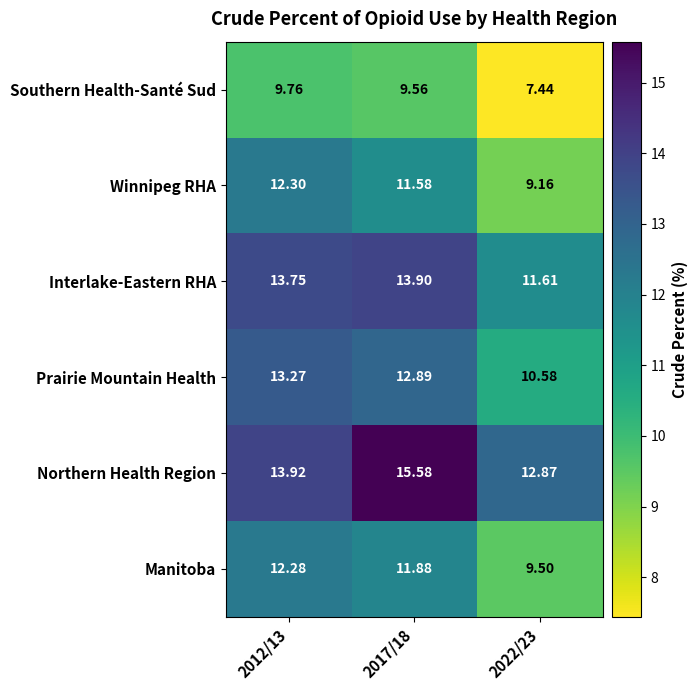

Between 2017/18 and 2022/23, which series saw the biggest shift?

Northern Health Region